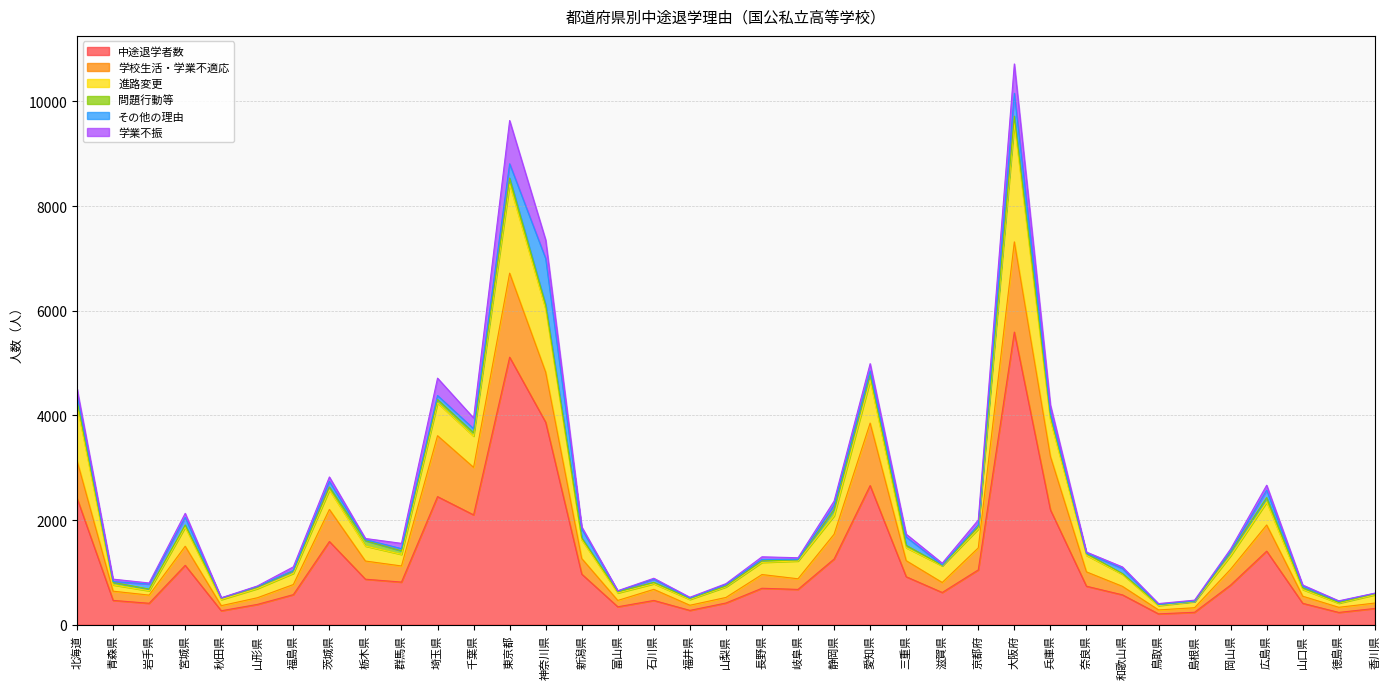

Rank the series by their maximum value, from lowest to highest.

問題行動等, 学業不振, その他の理由, 学校生活・学業不適応, 進路変更, 中途退学者数